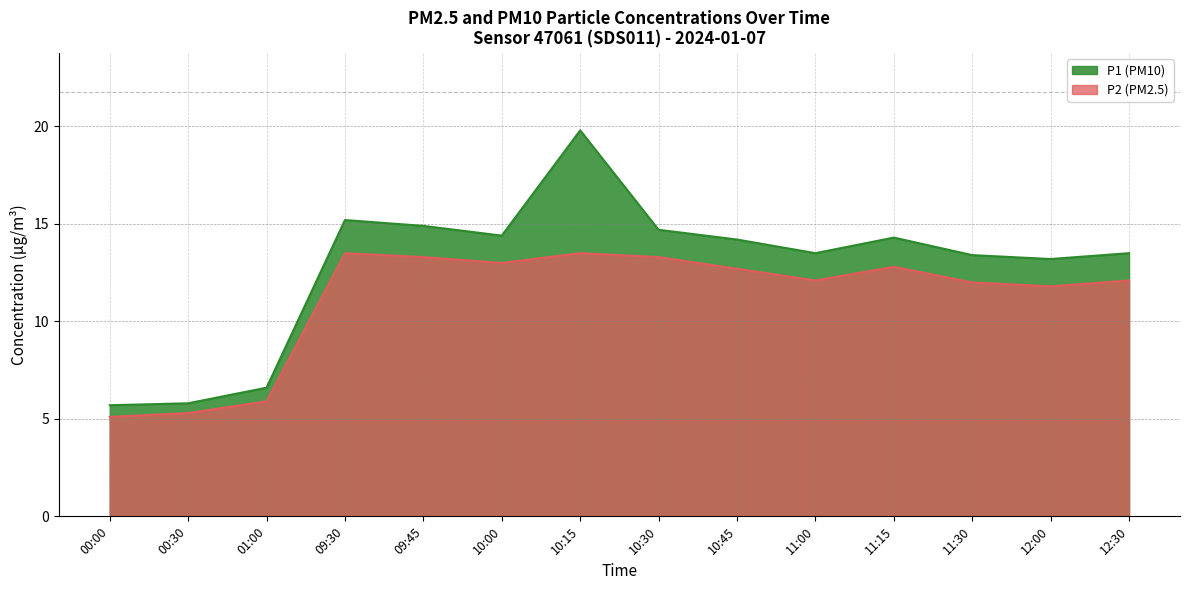

Reading right to left, extract all data points from this chart.

P1: 12:30=13.5	12:00=13.2	11:30=13.4	11:15=14.3	11:00=13.5	10:45=14.2	10:30=14.7	10:15=19.8	10:00=14.4	09:45=14.9	09:30=15.2	01:00=6.6	00:30=5.8	00:00=5.7
P2: 12:30=12.1	12:00=11.8	11:30=12.0	11:15=12.8	11:00=12.1	10:45=12.7	10:30=13.3	10:15=13.5	10:00=13.0	09:45=13.3	09:30=13.5	01:00=5.9	00:30=5.3	00:00=5.1